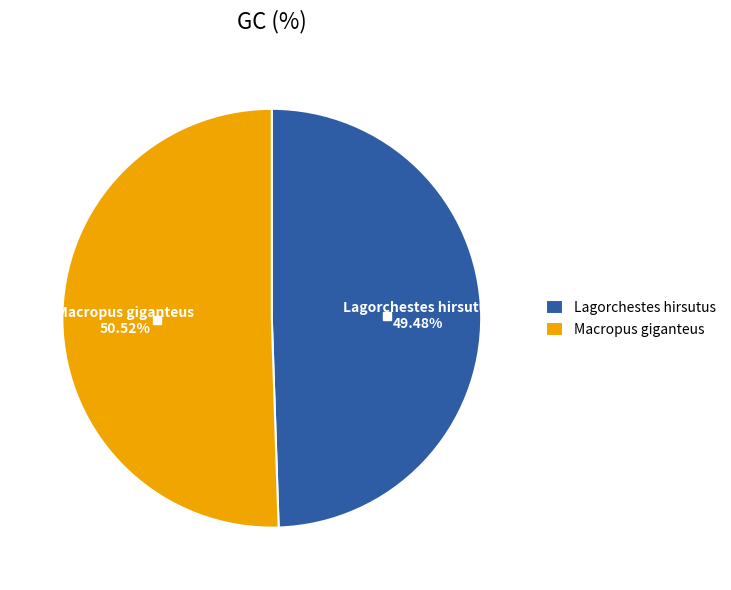

The Macropus giganteus slice represents 51% of the pie. True or false?

True